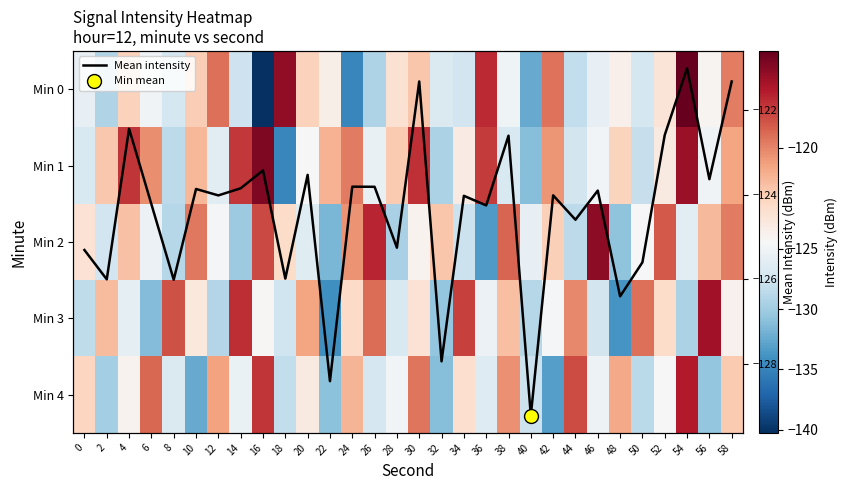

What is the maximum value for Mean intensity?

-121.0